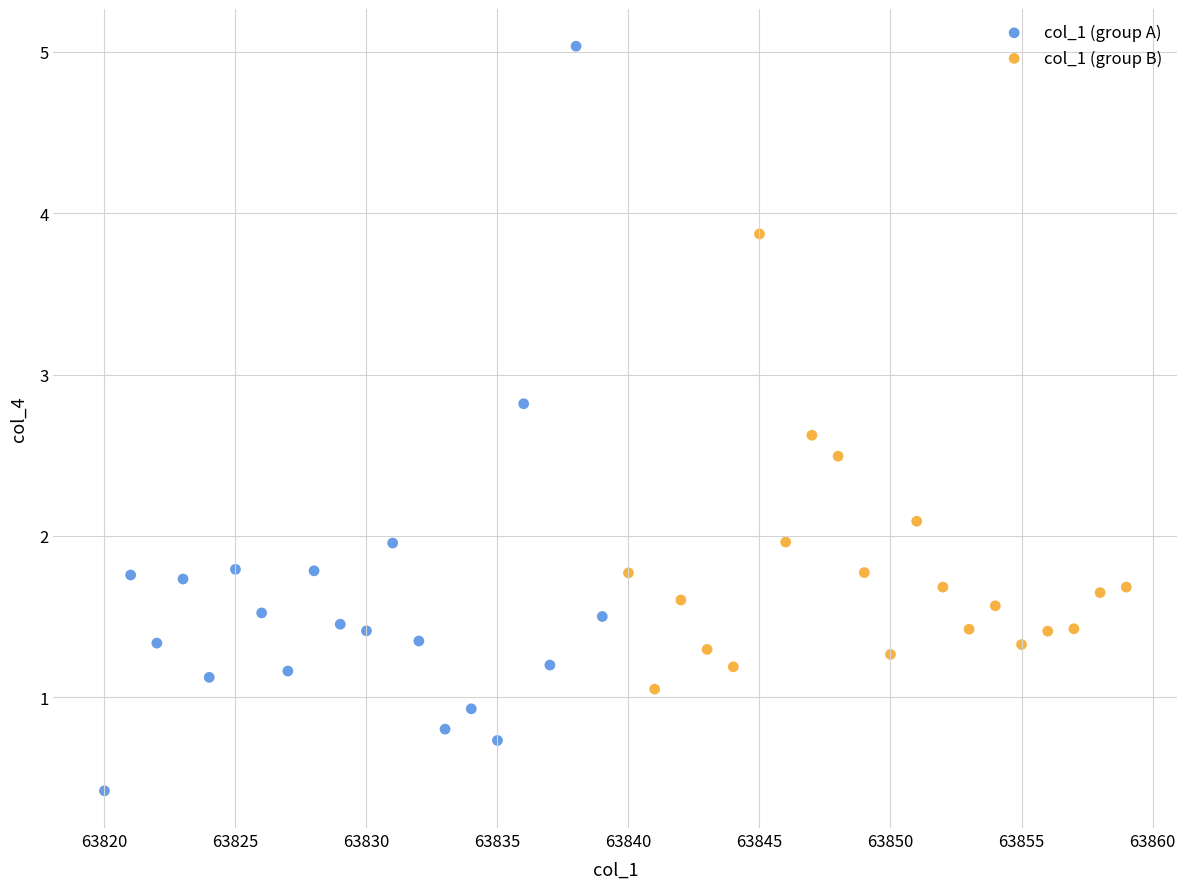

Which series contains the lowest Y value?

col_1 (group A)